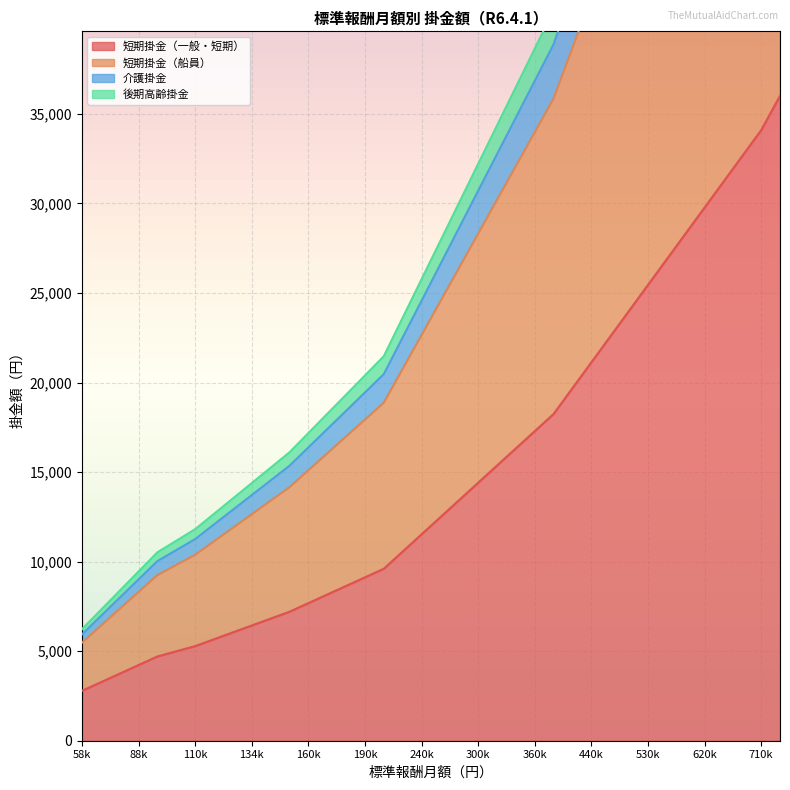

Does the chart display data point markers on the line(s)?

No